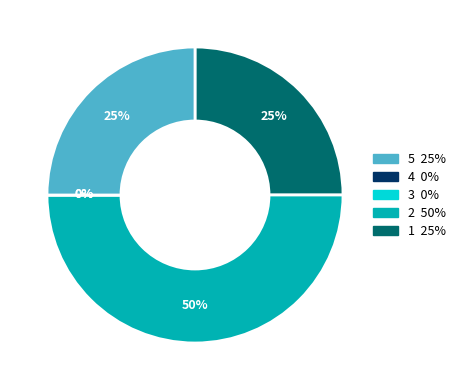

How many segments does this pie chart have?

5